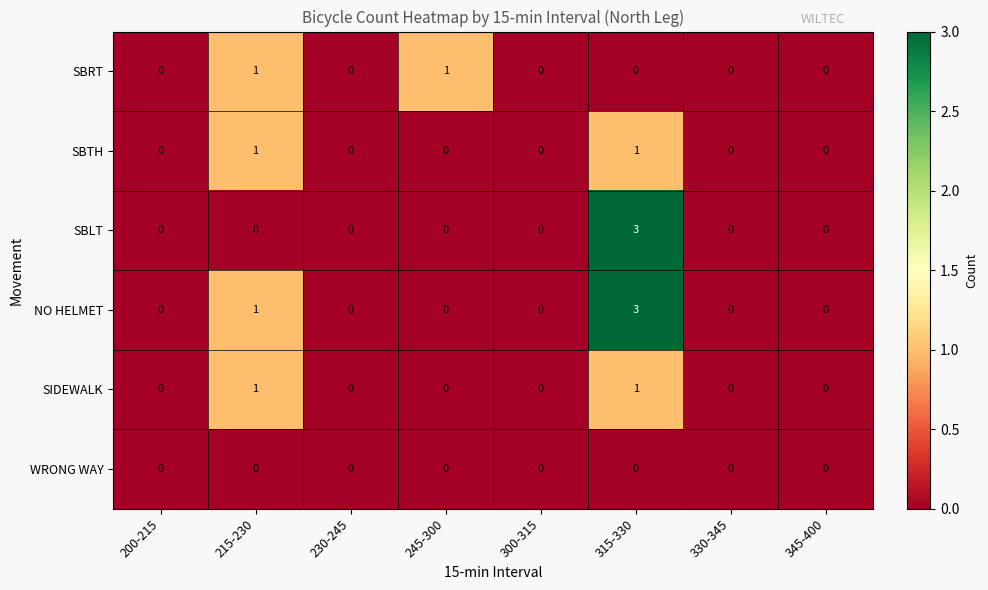

Is the value of NO HELMET at 245-300 greater than the value of SIDEWALK at 315-330?

No